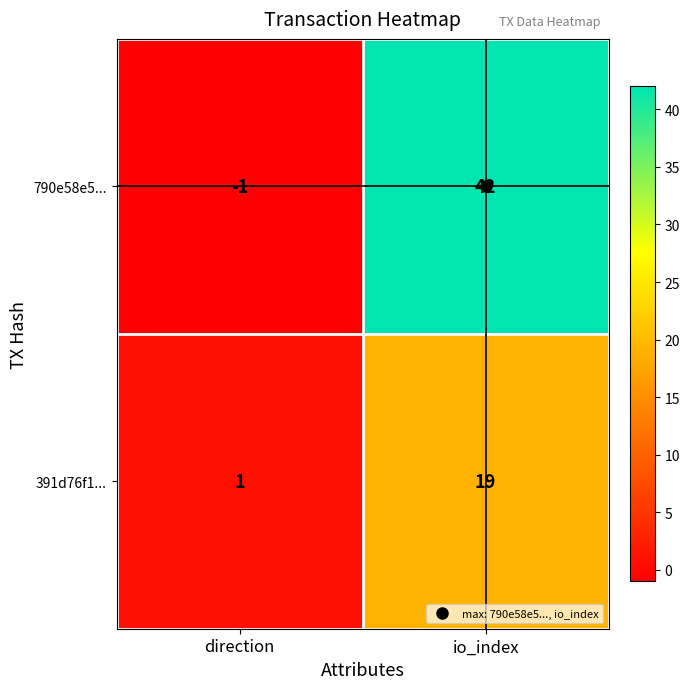

At which label does 391d76f1... reach its peak?

io_index